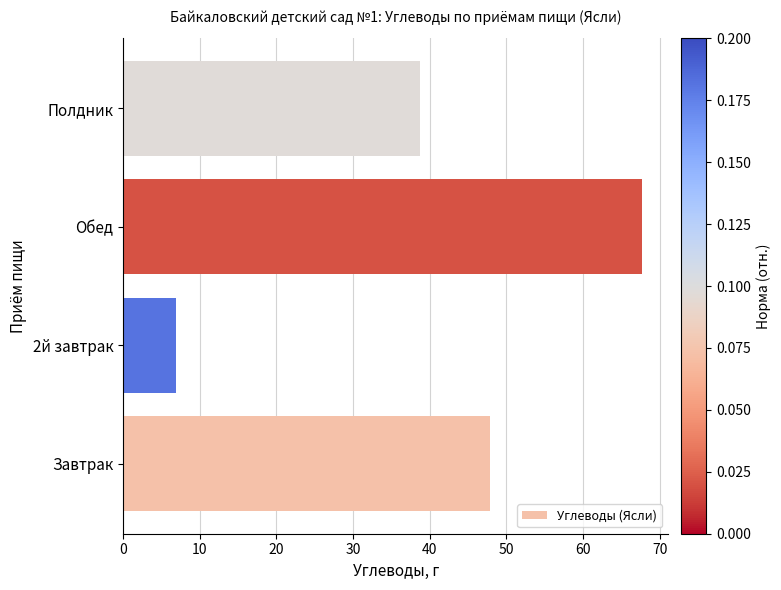

The chart shows a value of 67.7 at Обед. True or false?

True